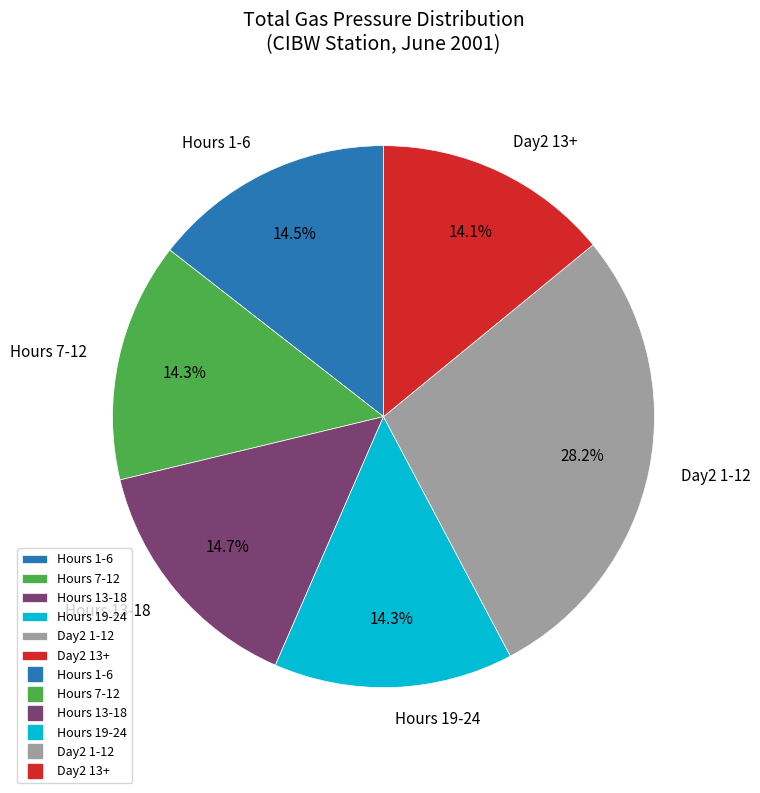

Which category has the biggest portion of the pie?

Day2 1-12